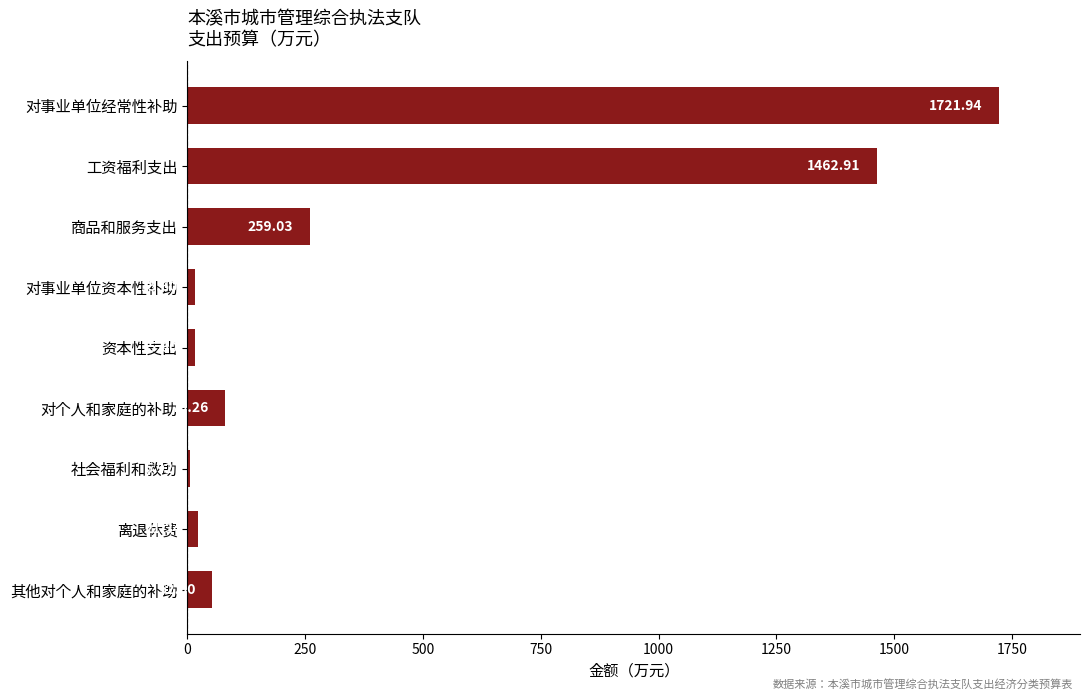

What is the difference between the second highest and minimum values?

1457.0